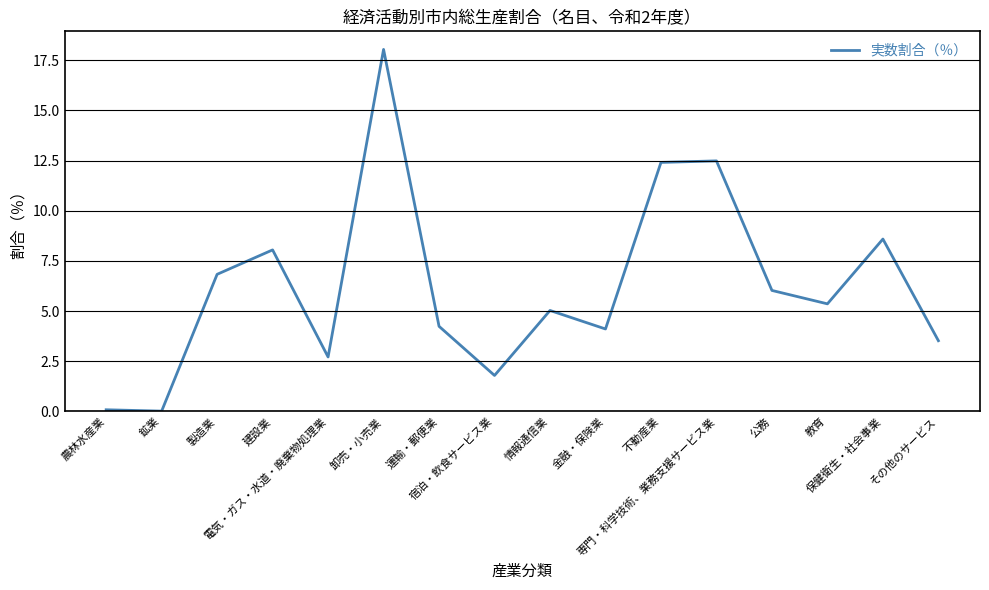

What is the difference between the maximum and minimum values?

18.0